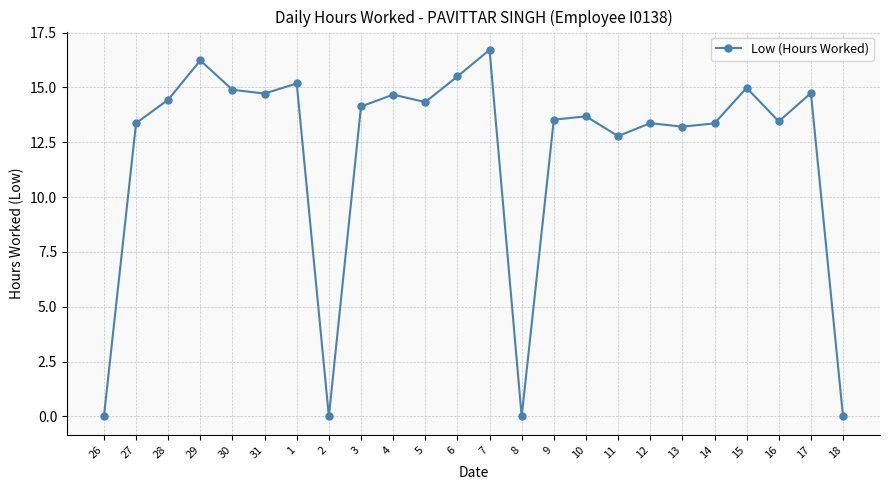

What is the difference between the maximum and minimum values?

16.7